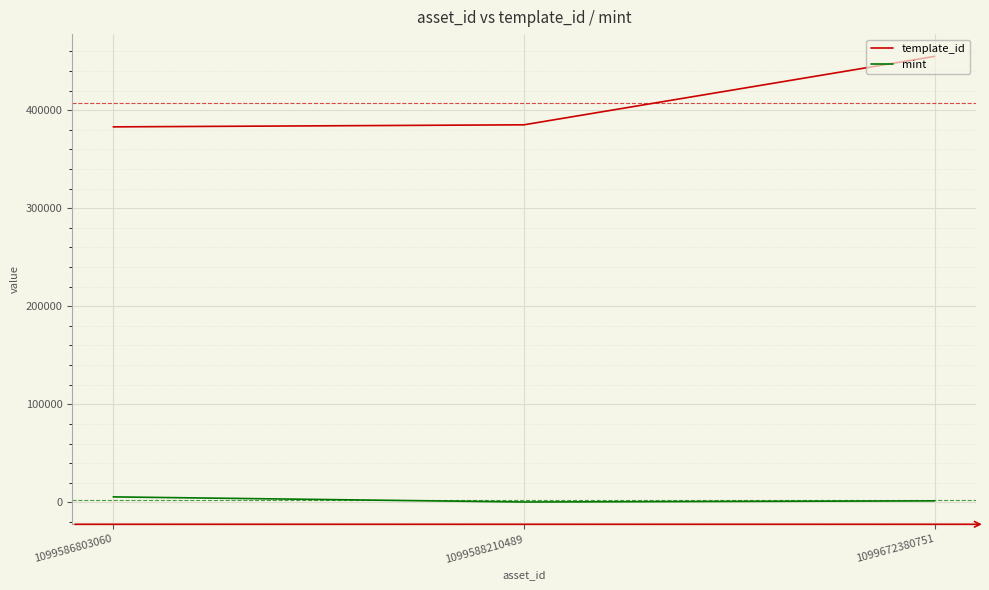

How many lines are shown in the chart?

2